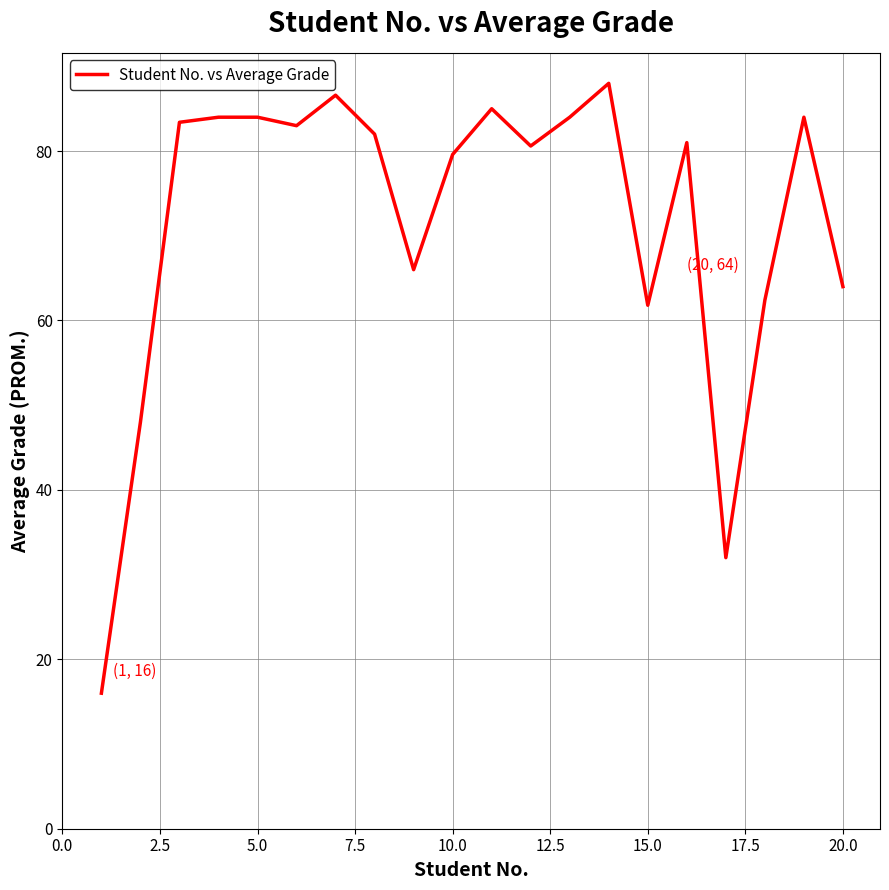

How many values are below 82?

10